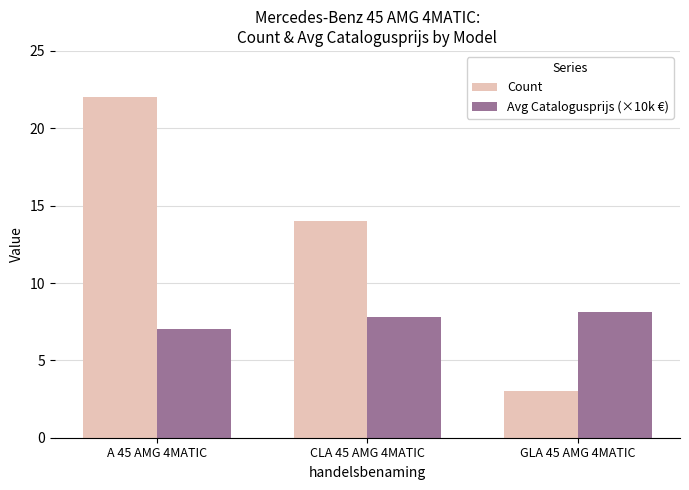

What is the label of the 2nd bar from the right?

CLA 45 AMG 4MATIC